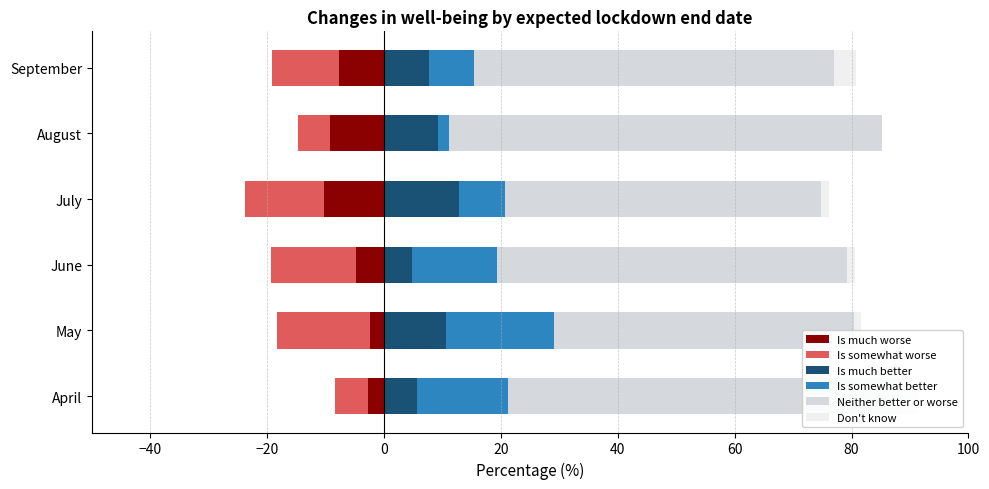

Which series has the widest spread of values?

Neither better or worse